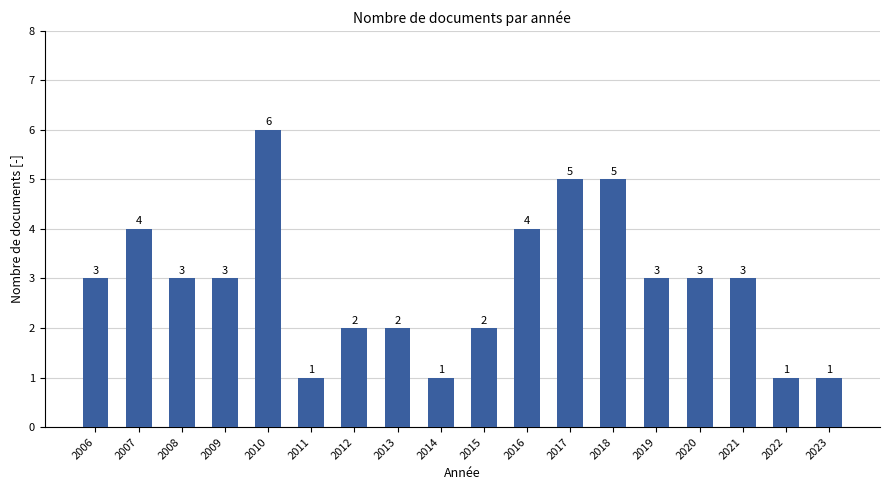

What is the average value?

3